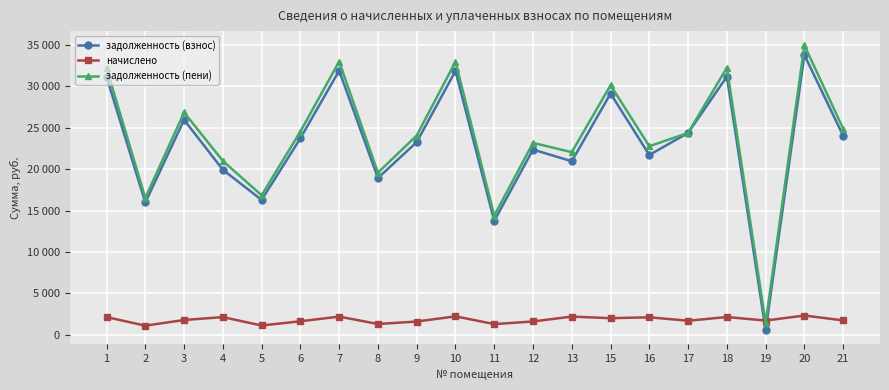

Which series has the largest total across all categories?

задолженность (пени)